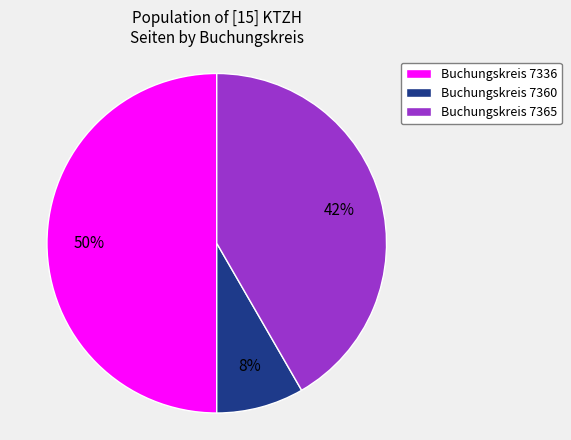

Which category has the biggest portion of the pie?

Buchungskreis 7336